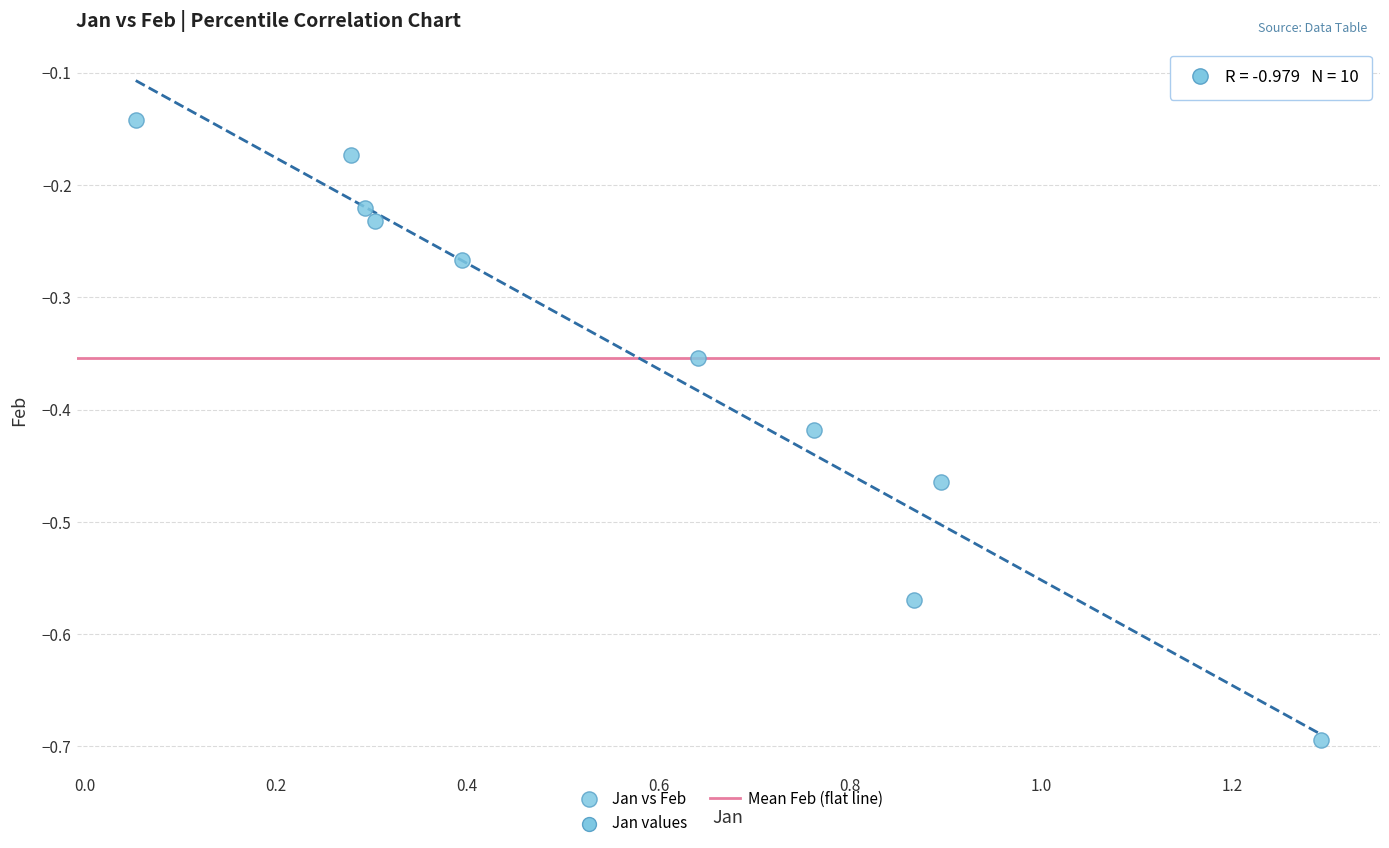

What is the average X value?

0.6